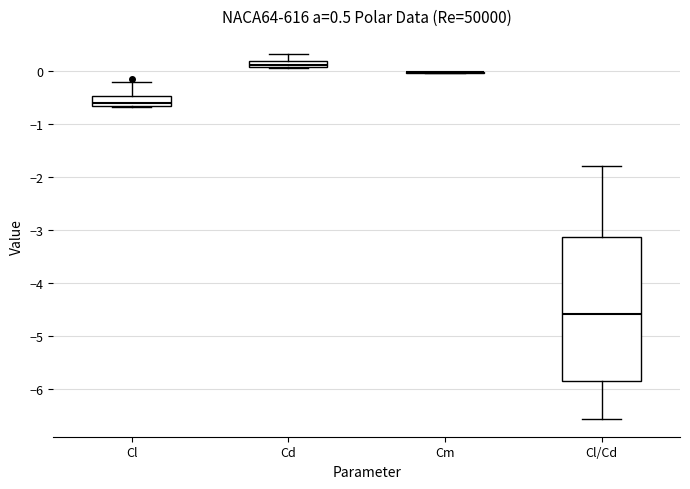

Which box is the tallest, from its lower edge to its upper edge?

Cl/Cd